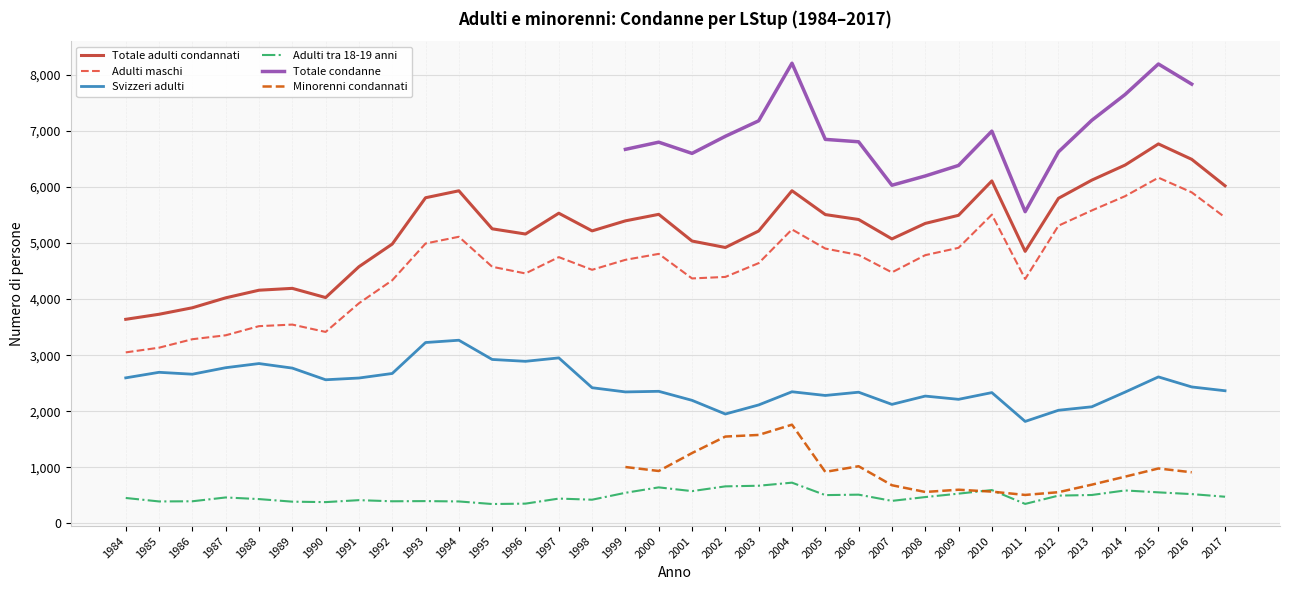

What is the value of the Svizzeri adulti point at the 24th from the left?

2122